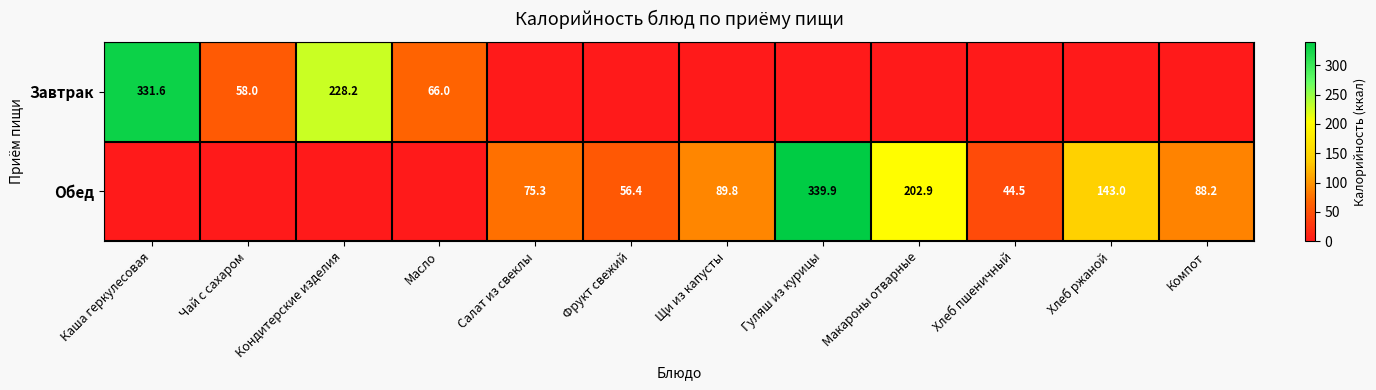

The value of Обед at Гуляш из курицы is 150.5. True or false?

False